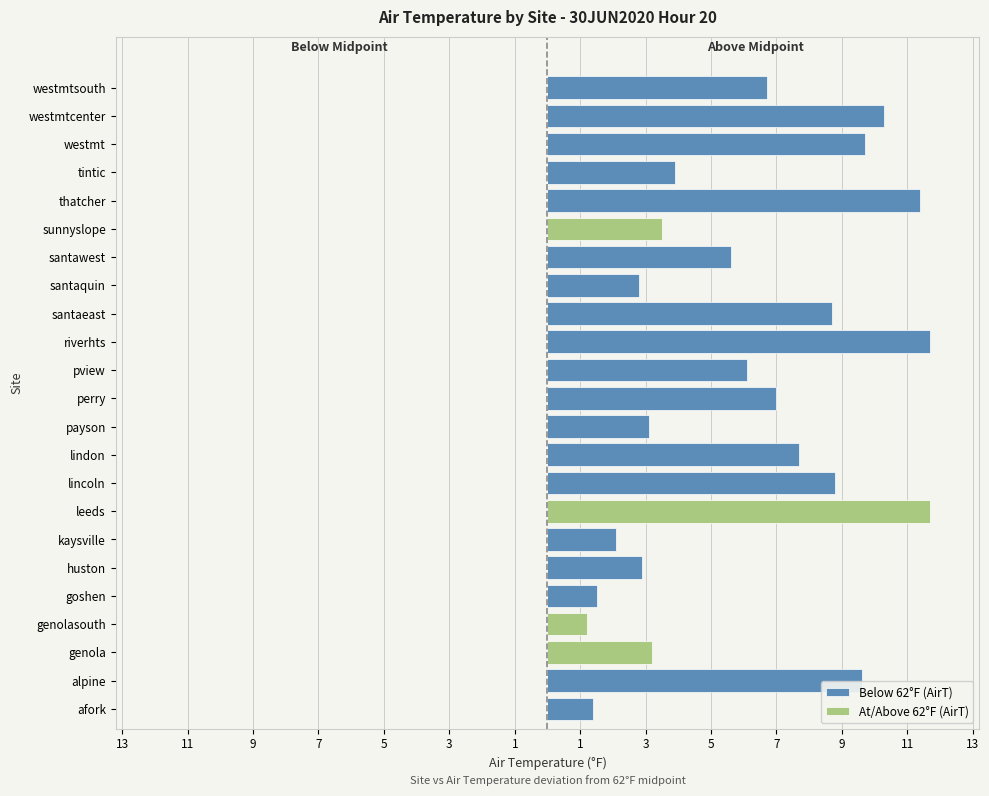

Count the number of data series in this chart.

2